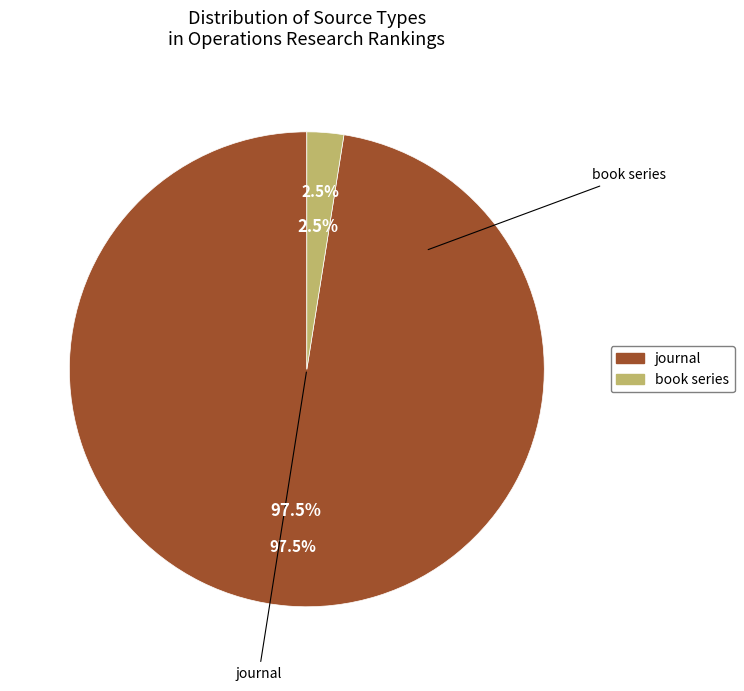

Rank the categories by value from lowest to highest.

book series, journal